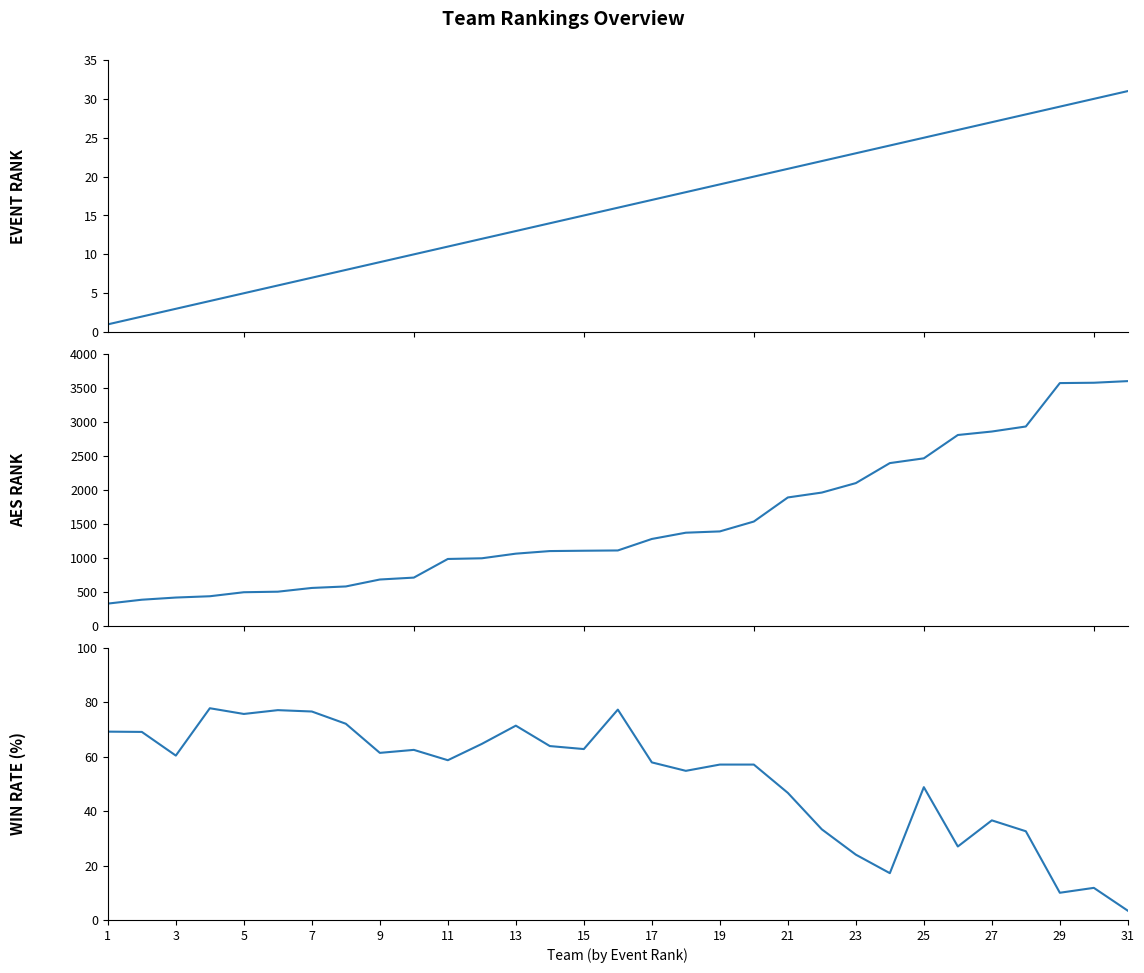

What is the maximum value shown in the chart?

3600.0